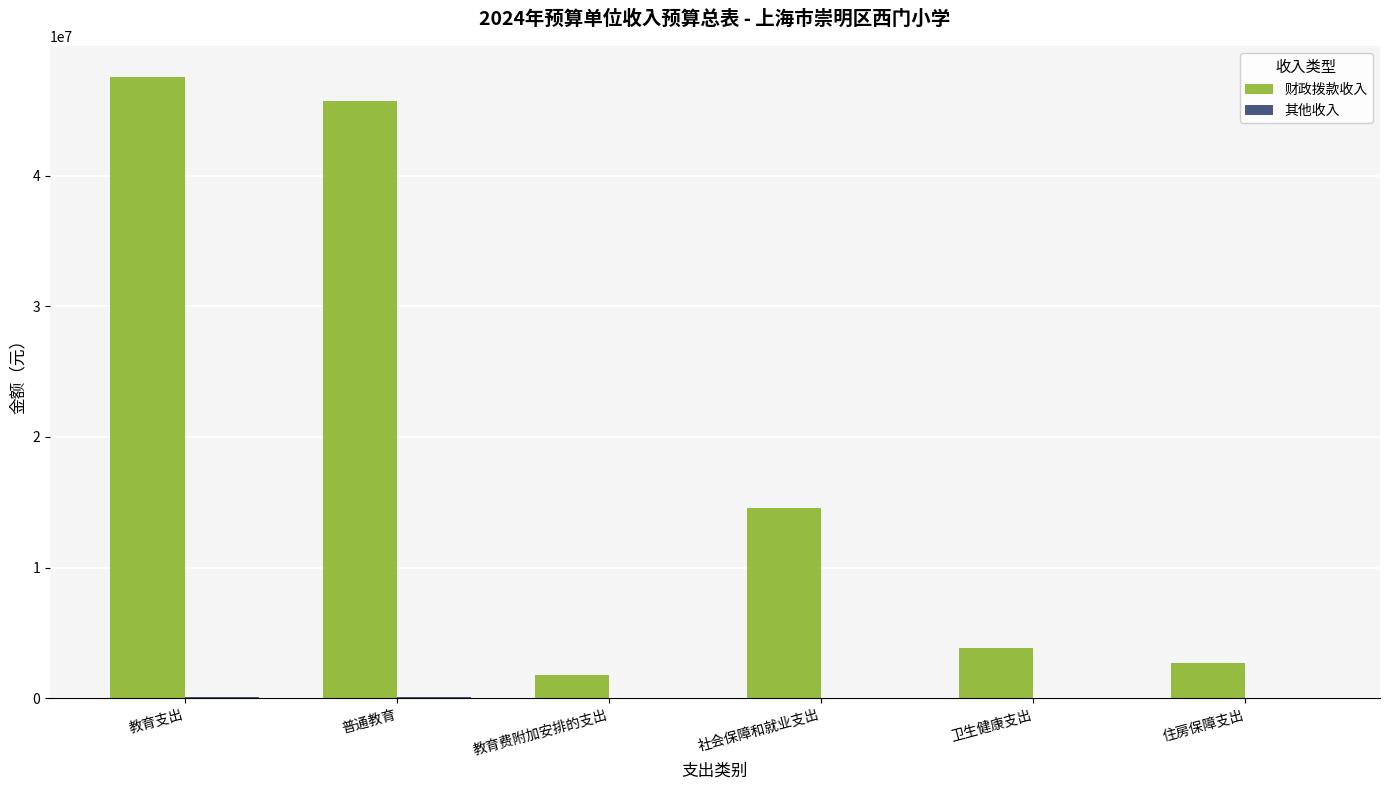

What is the greatest value displayed?

47539861.4